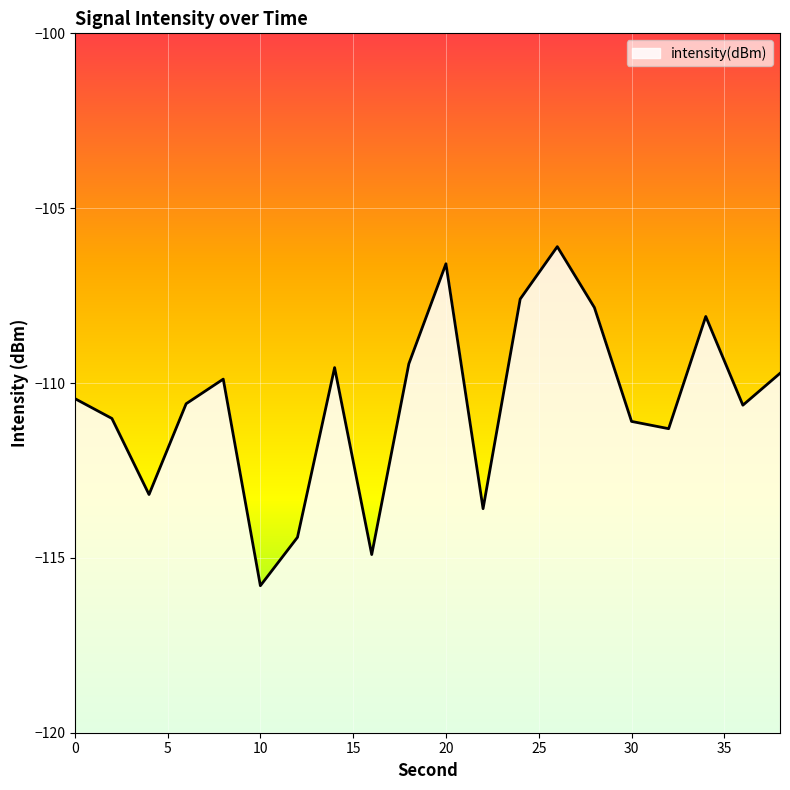

Reading right to left, list all the values displayed in this chart.

38=-109.7	36=-110.6	34=-108.1	32=-111.3	30=-111.1	28=-107.8	26=-106.1	24=-107.6	22=-113.6	20=-106.6	18=-109.5	16=-114.9	14=-109.6	12=-114.4	10=-115.8	8=-109.9	6=-110.6	4=-113.2	2=-111.0	0=-110.4